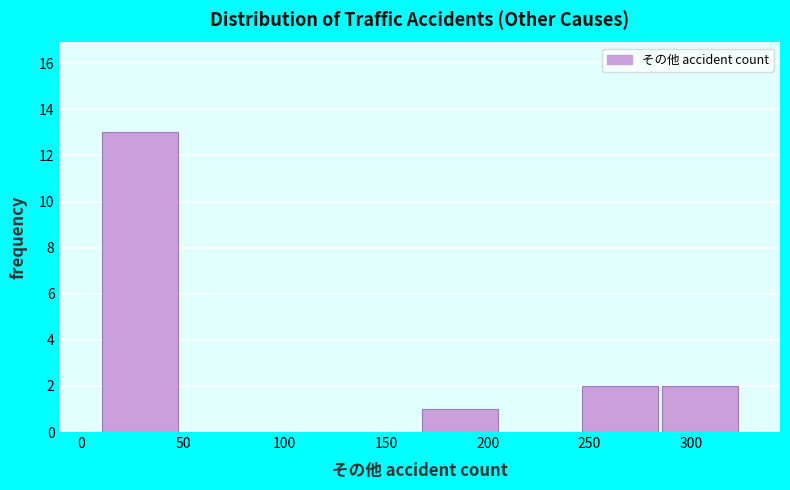

Reading left to right, transcribe this chart: for each bar, give the range it covers on the x-axis and its height. Neither the bar edges nor the heights are printed on the chart, so give them approximately, as read against the axes.

10 to 50: 13
50 to 90: 0
90 to 125: 0
125 to 165: 0
165 to 205: 1
205 to 245: 0
245 to 285: 2
285 to 325: 2